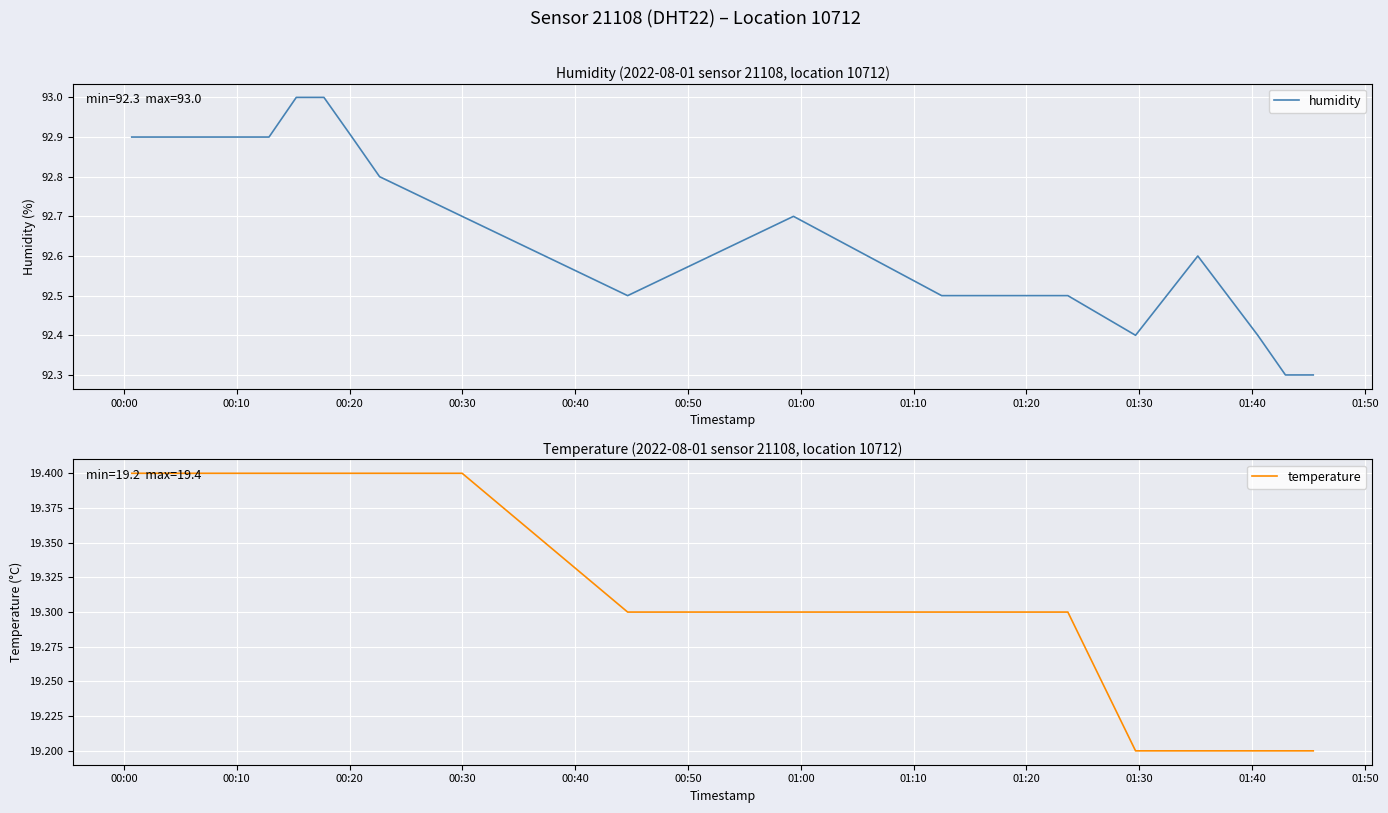

True or false: humidity and temperature cross at least once.

False